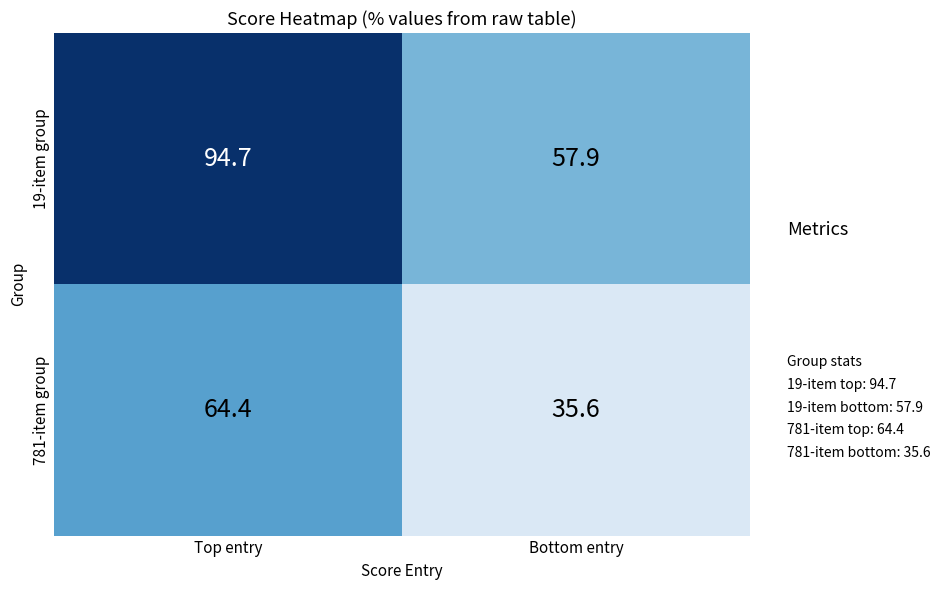

Which series changed the most between Top entry and Bottom entry?

19-item group